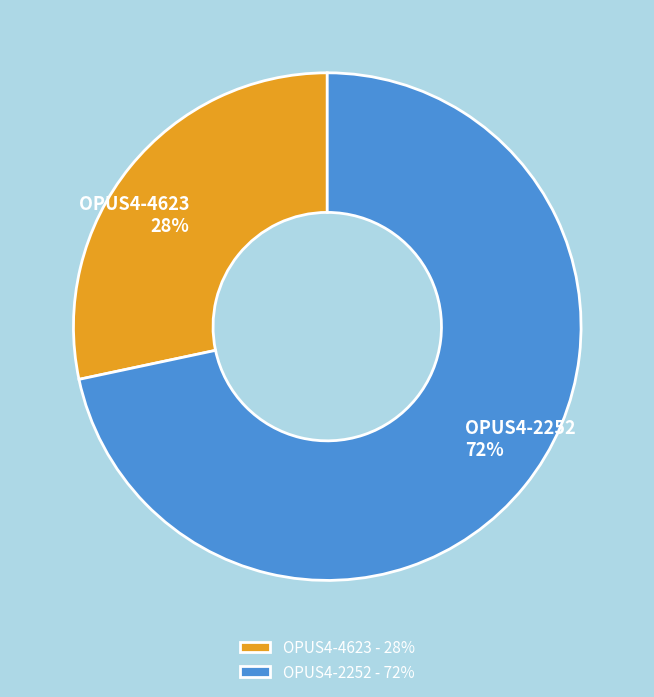

Which has a higher value, OPUS4-4623 or OPUS4-2252?

OPUS4-2252